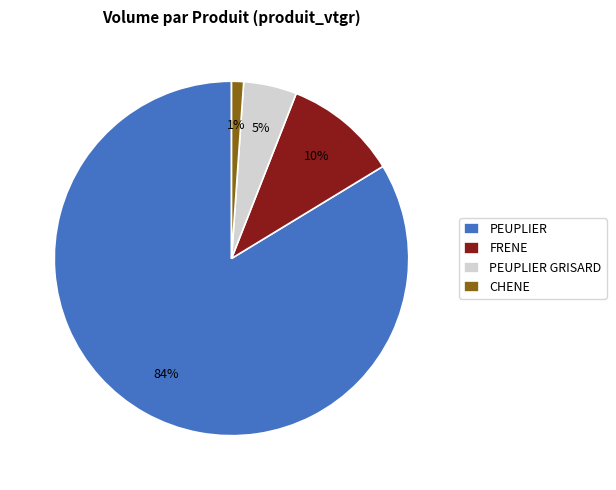

Which category has the smallest portion of the pie?

CHENE